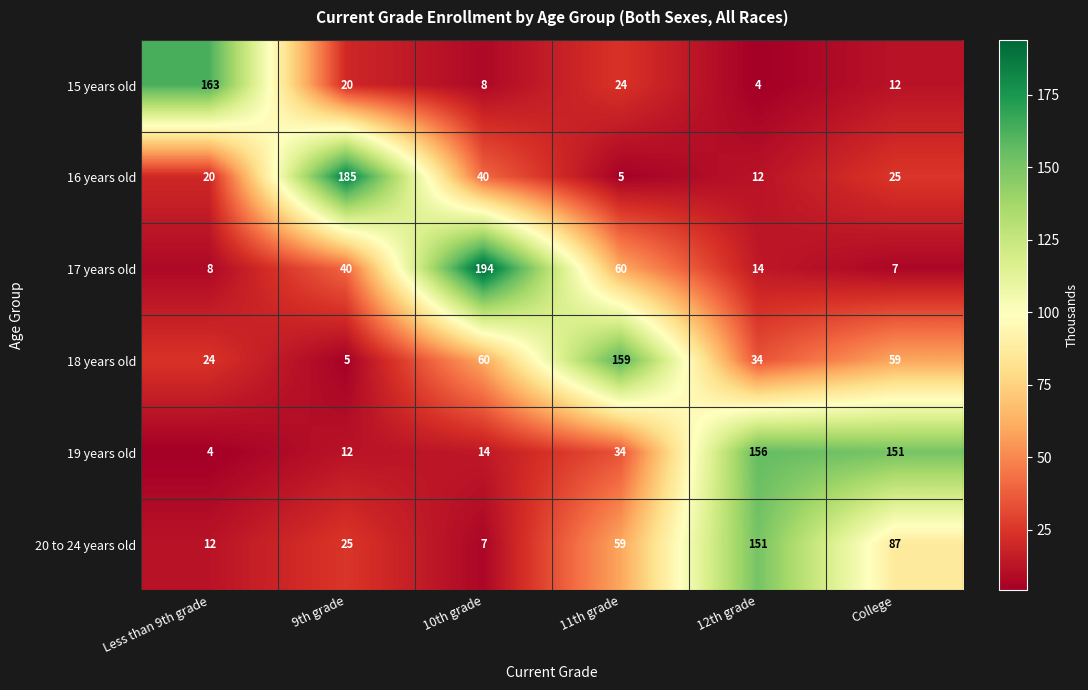

What is the total value across all series at 11th grade?

341